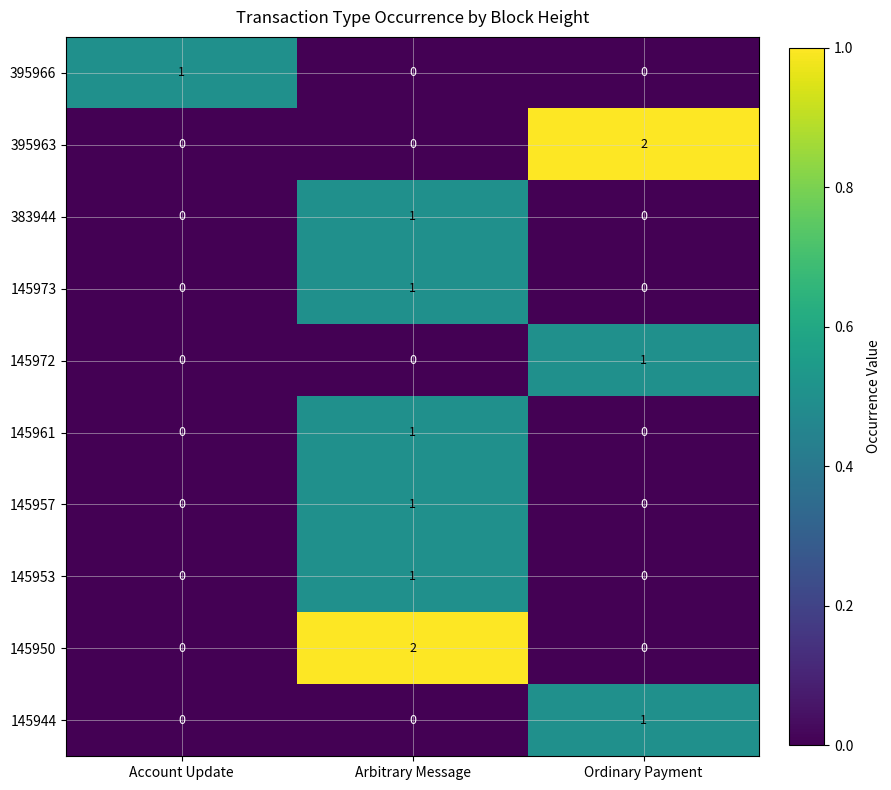

The value of 145972 at Ordinary Payment is 1. True or false?

True